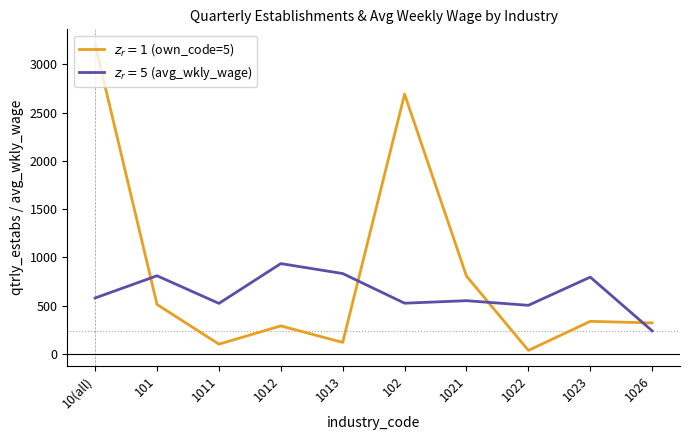

What is the greatest value displayed?

3203